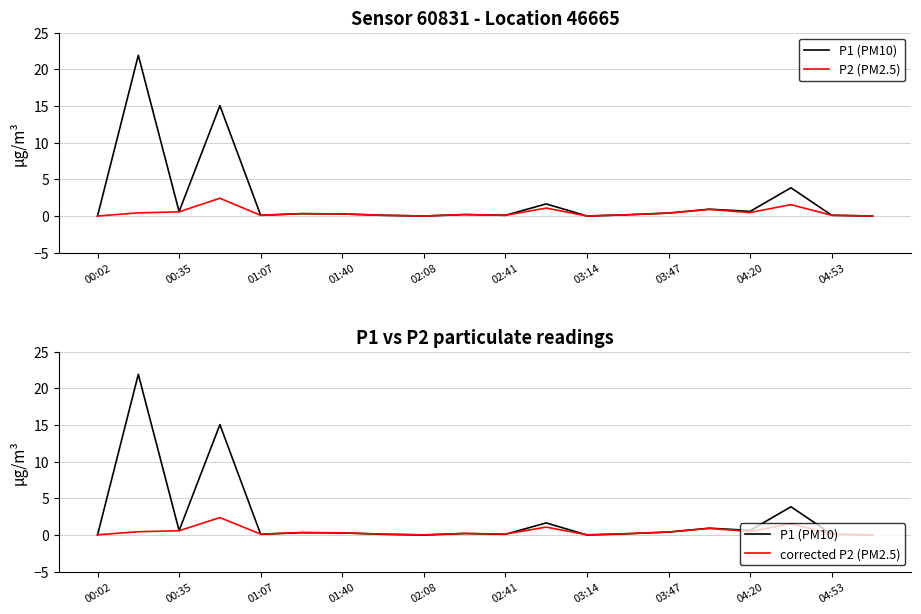

What is the value of the corrected P2 (PM2.5) point at the 7th from the left?

0.3